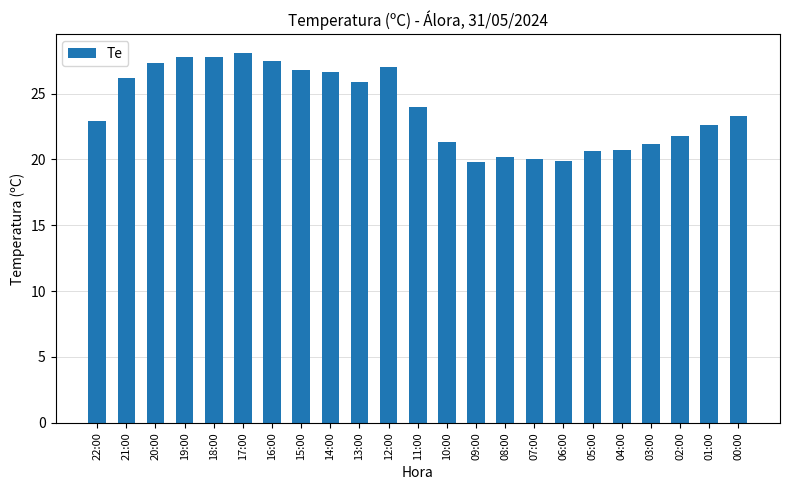

The chart shows a value of 13.9 at 02:00. True or false?

False